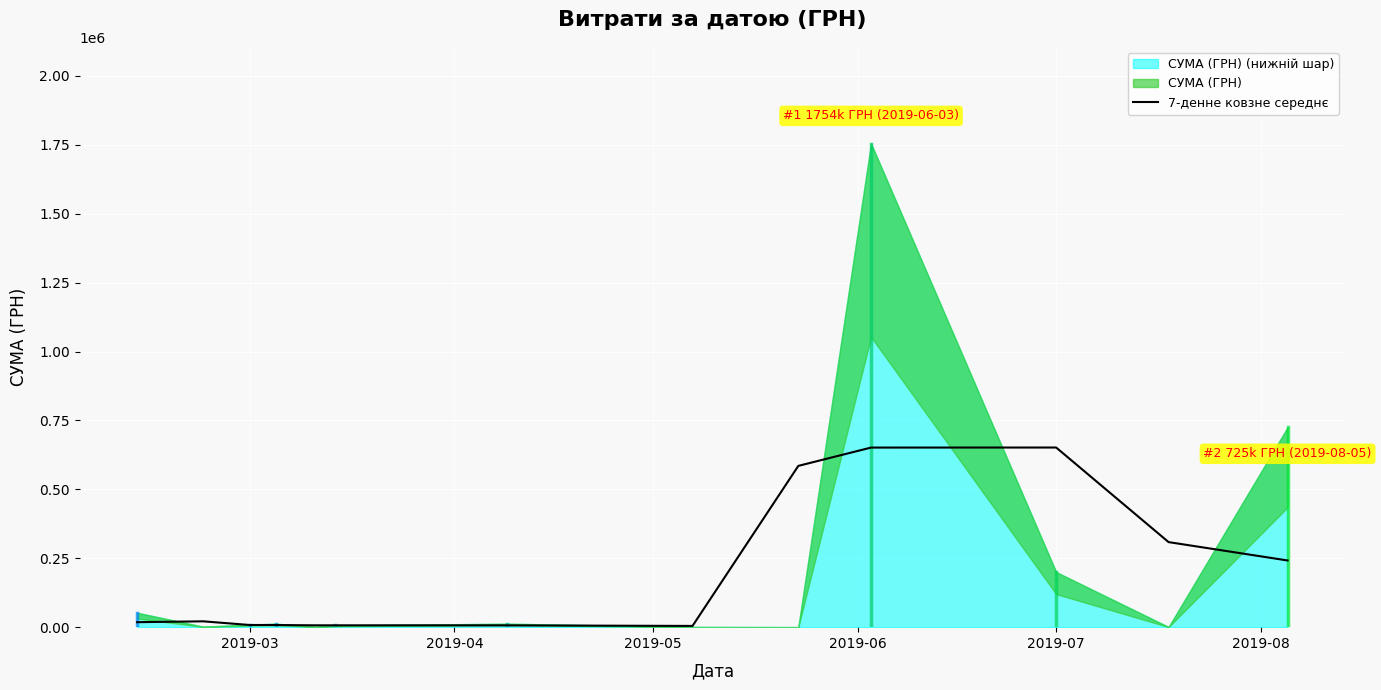

What is the highest value of the 7-денне ковзне середнє series?

651697.7